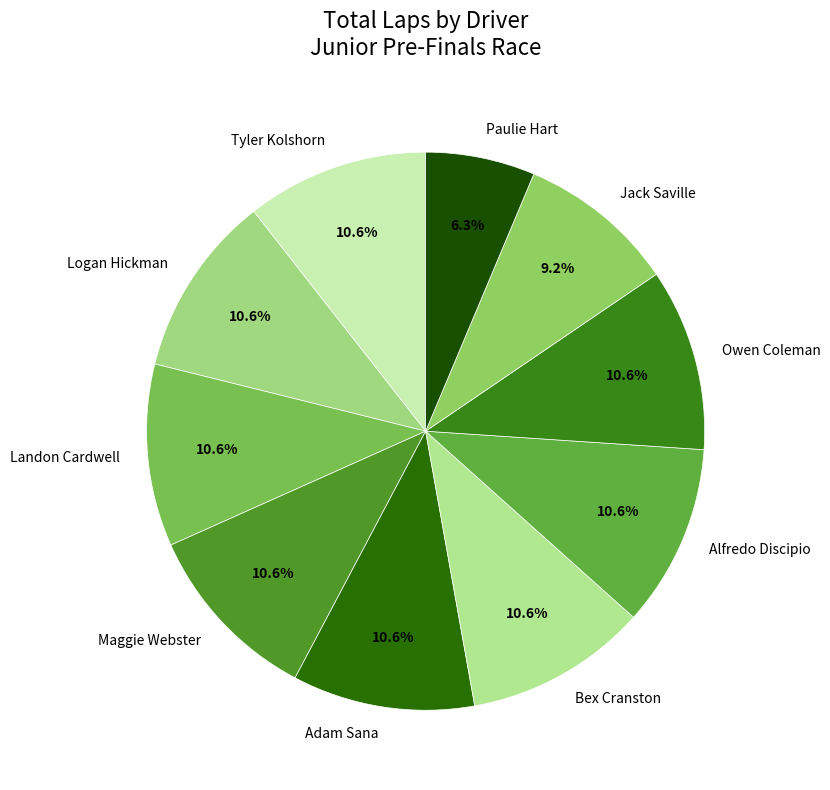

What percentage is the Maggie Webster slice, to the nearest percent?

11%